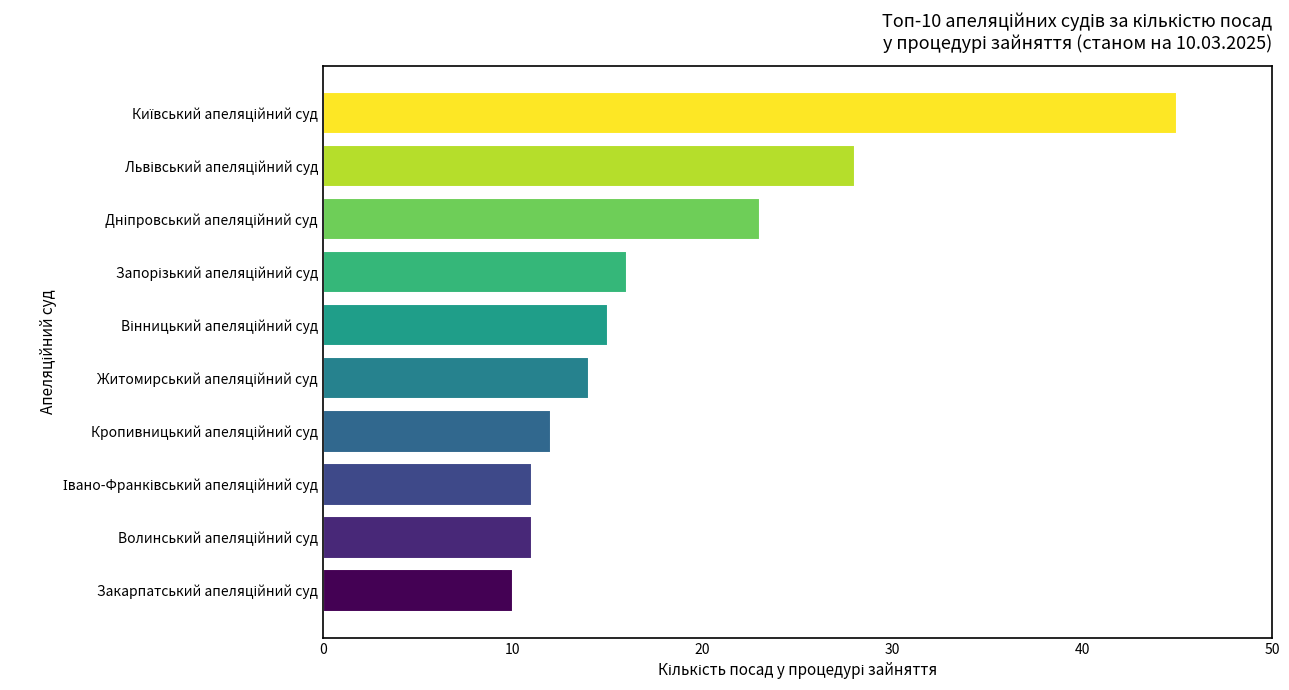

Count the number of categories in the chart.

10